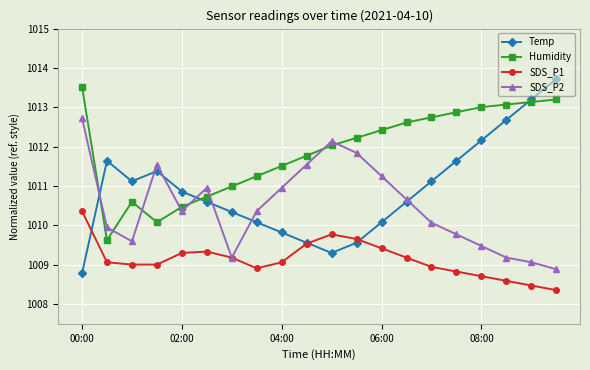

Which series has the largest total across all categories?

Humidity